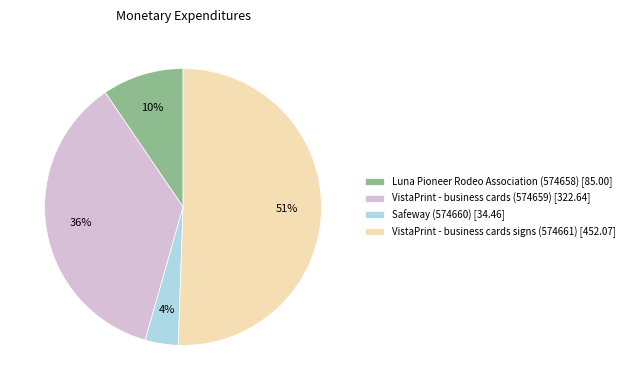

What percentage is the VistaPrint - business cards (574659) [322.64] slice, to the nearest percent?

36%